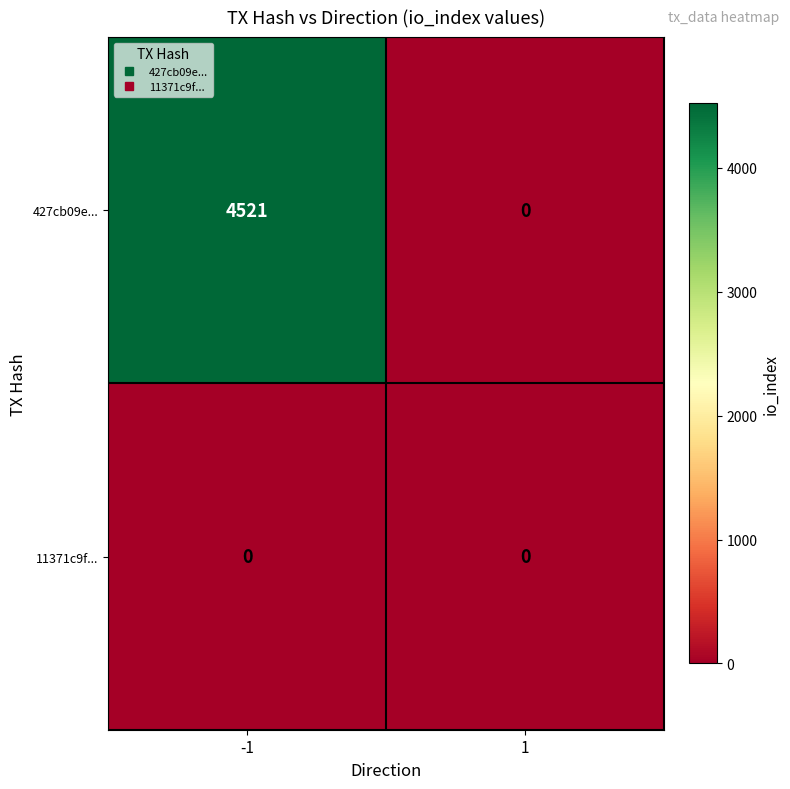

What is the sum of all 427cb09e... values?

4521